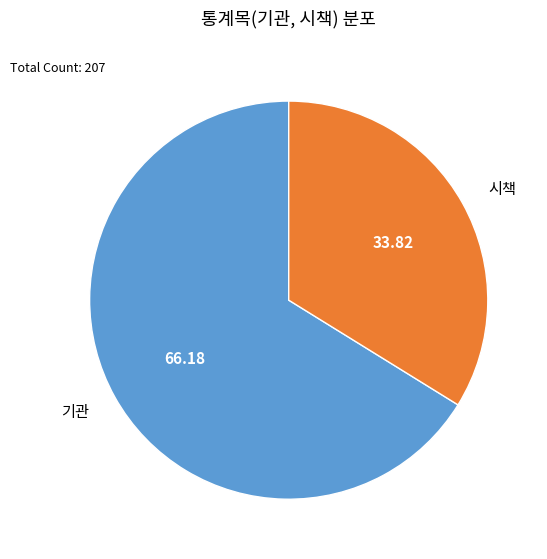

Rank the categories by value from highest to lowest.

기관, 시책